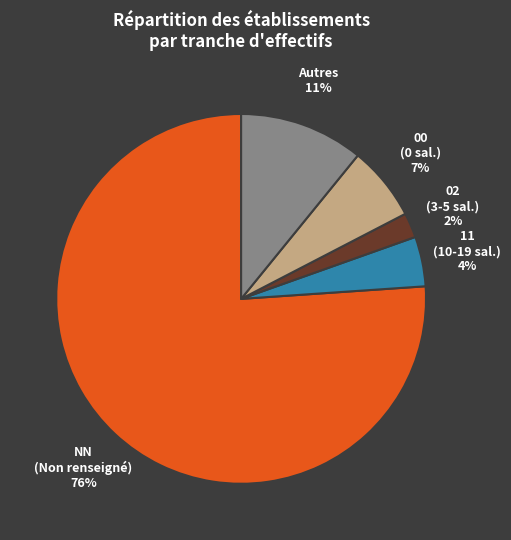

What is the majority slice?

NN (Non renseigné)